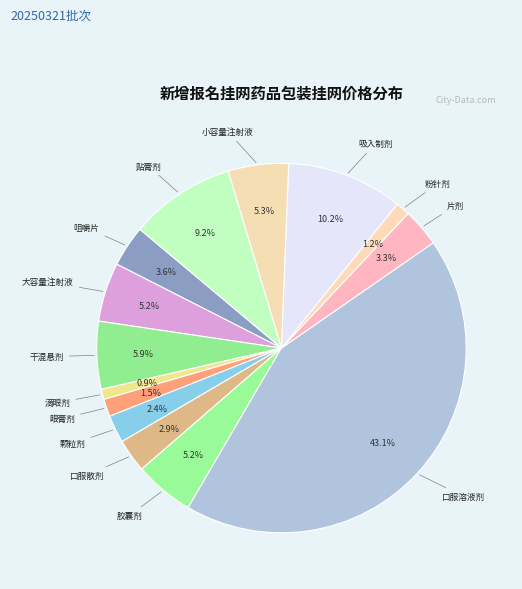

How many segments does this pie chart have?

14